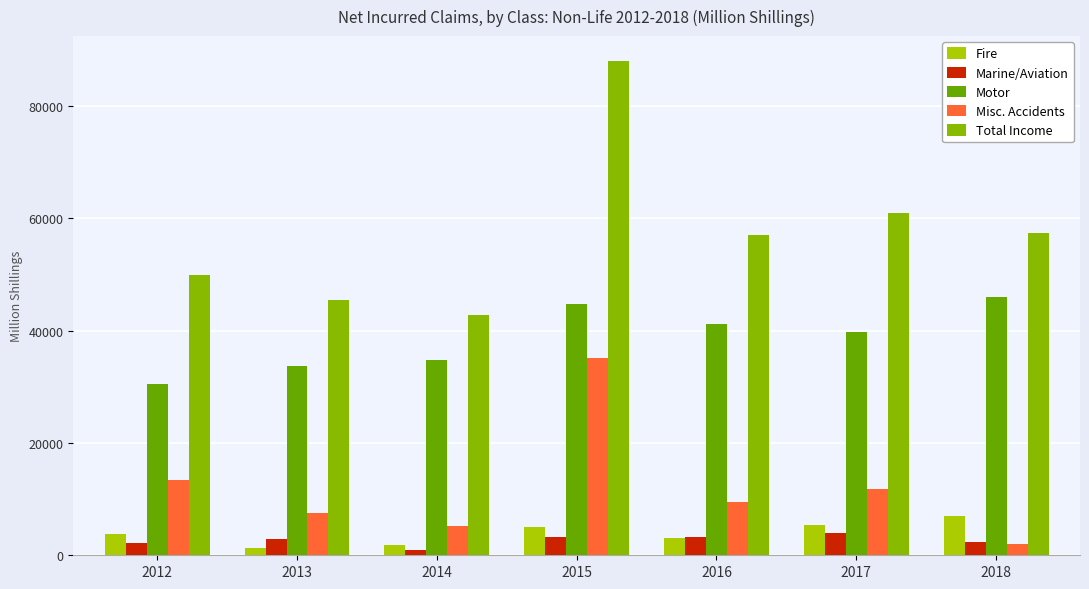

The value of Total Income at 2013 is 45396. True or false?

True